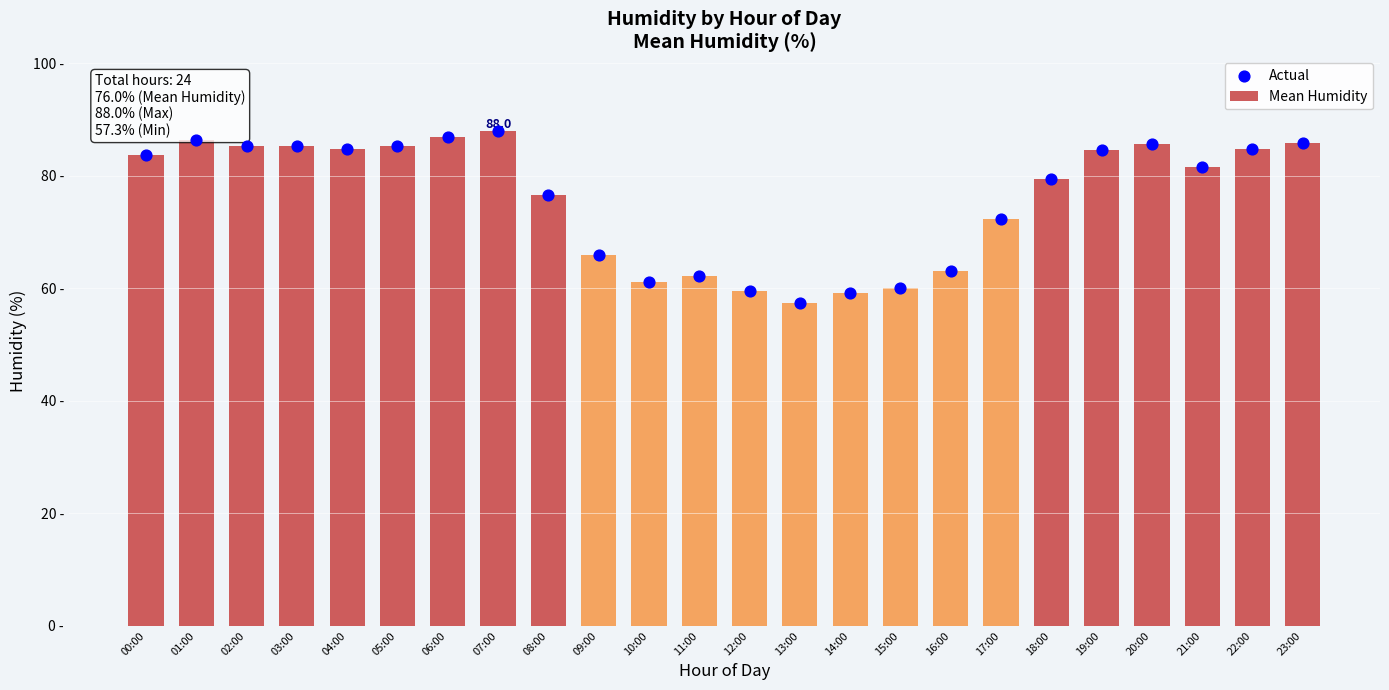

What are all the series names shown in the legend?

Mean Humidity, Actual